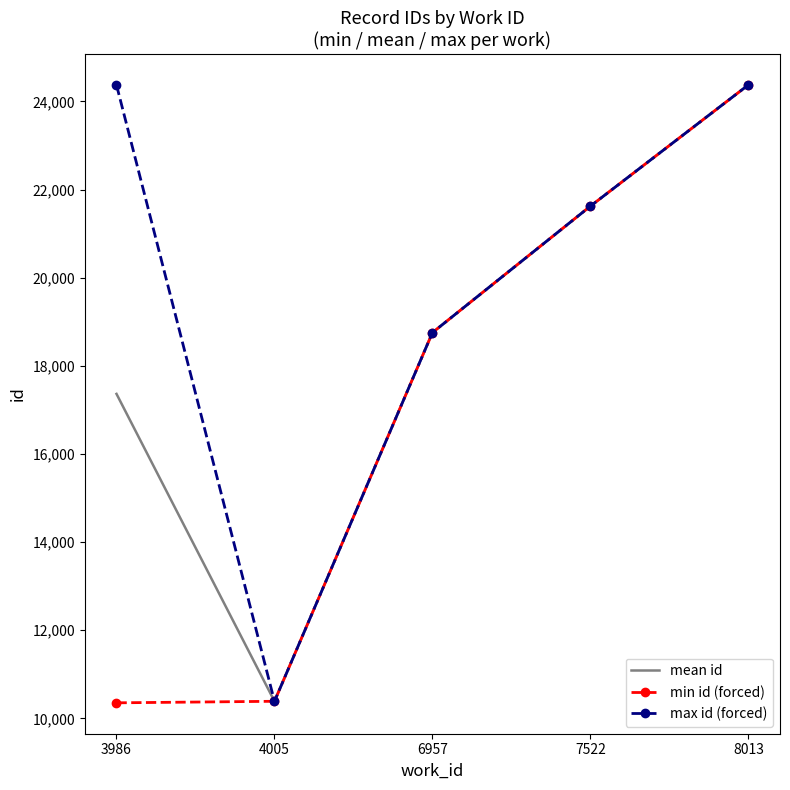

What is the greatest value displayed?

24375.0